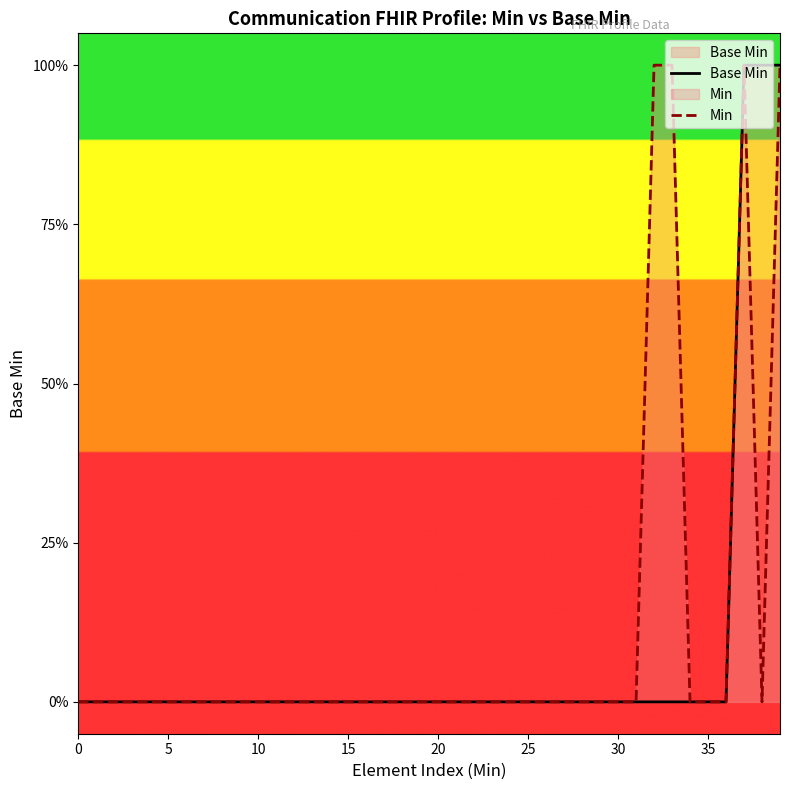

The Base Min series shows -1 at 5. True or false?

False